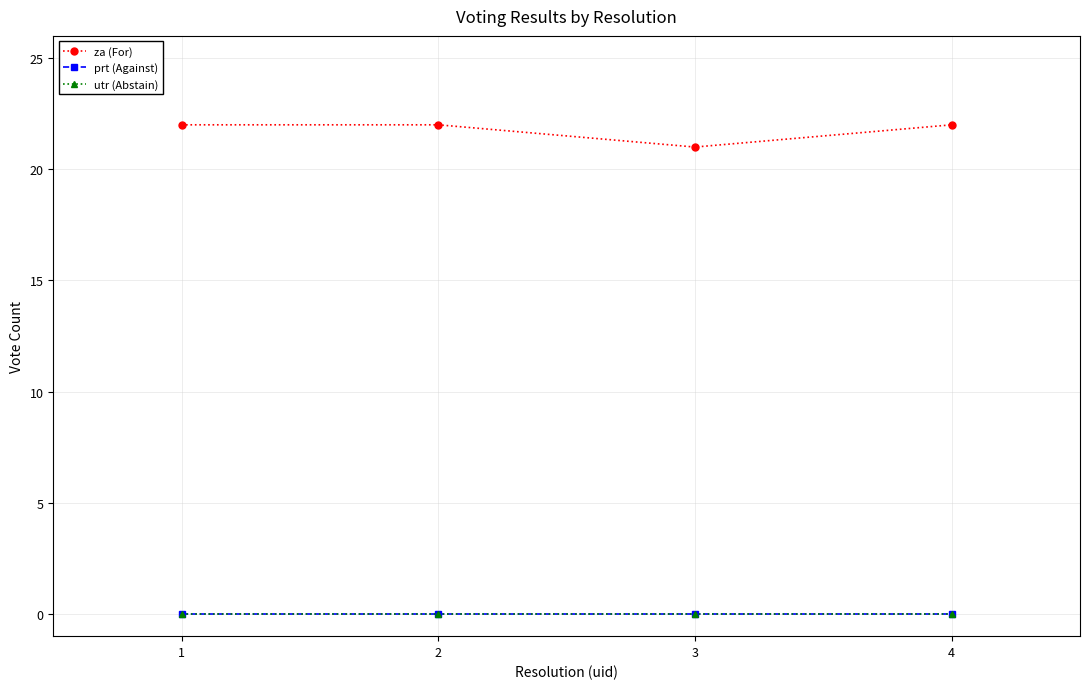

At 4, list the series in order from smallest to largest.

prt (Against), utr (Abstain), za (For)